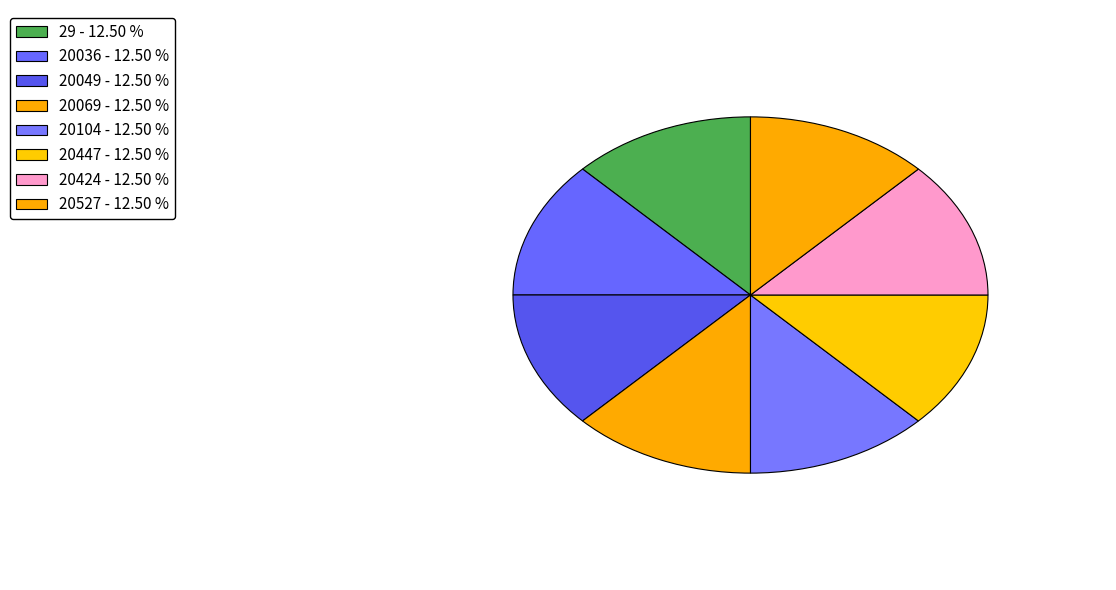

Does 20049 represent more than half of the total?

No